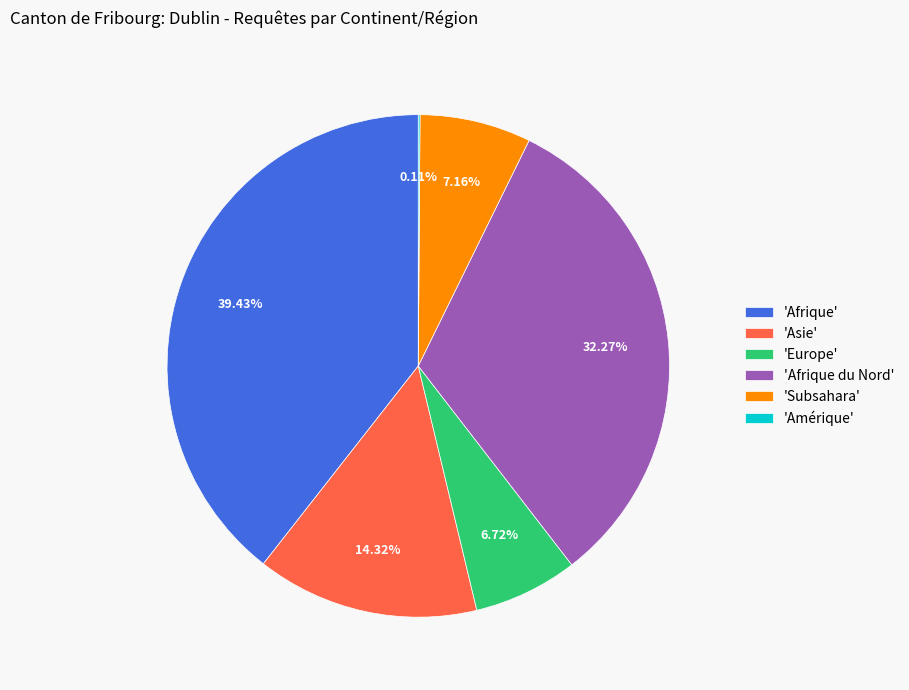

Which category has the biggest portion of the pie?

'Afrique'